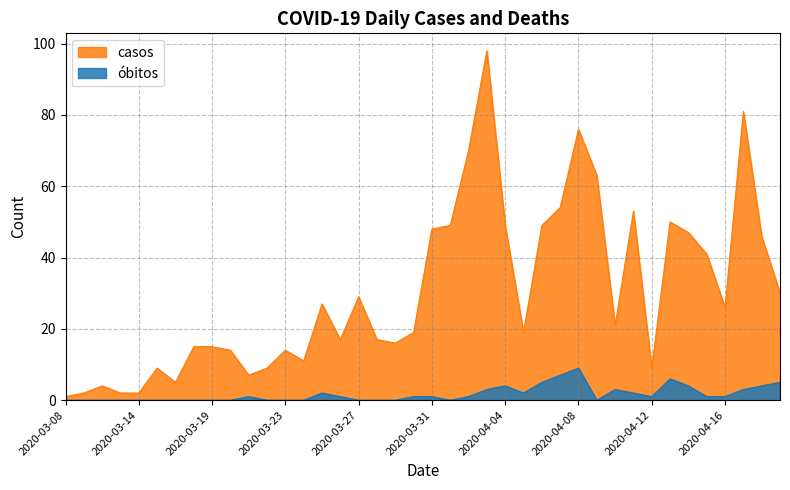

Rank the series by their average value, from highest to lowest.

casos, óbitos